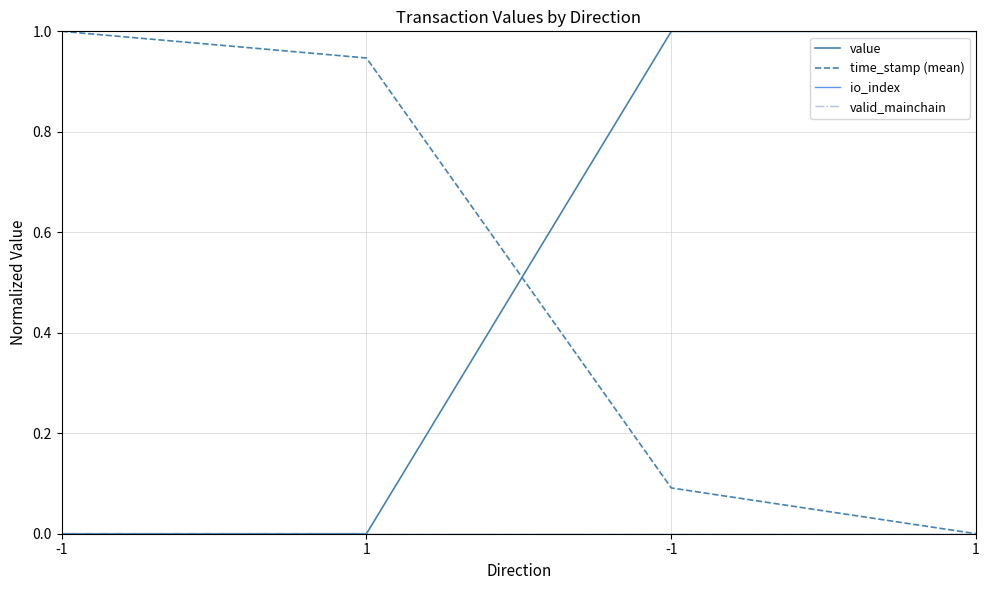

What is the total value across all series at 1?

0.9